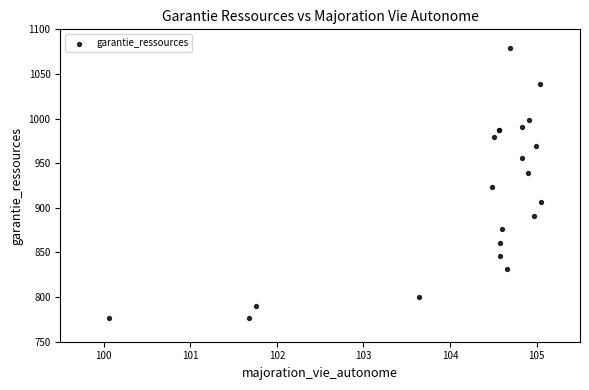

What Y value in the scatter plot is closest to 928?

922.9